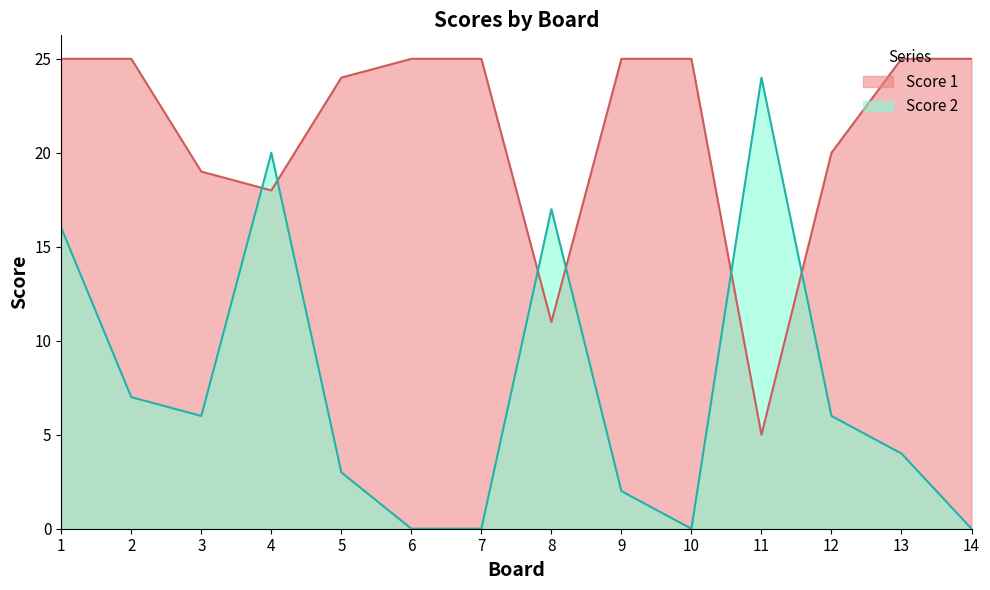

Which series ends up on top after the final intersection of Score 2 and Score 1?

Score 1